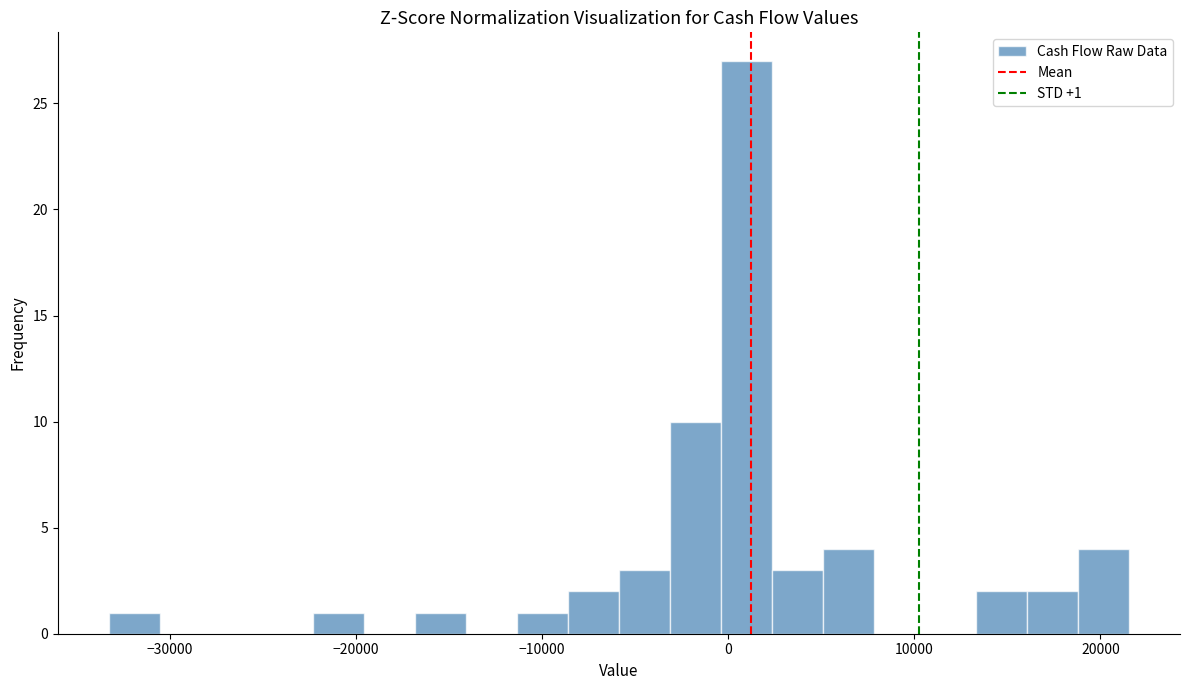

Read against the x-axis, roughly where is the centre of the tallest bar?

1000